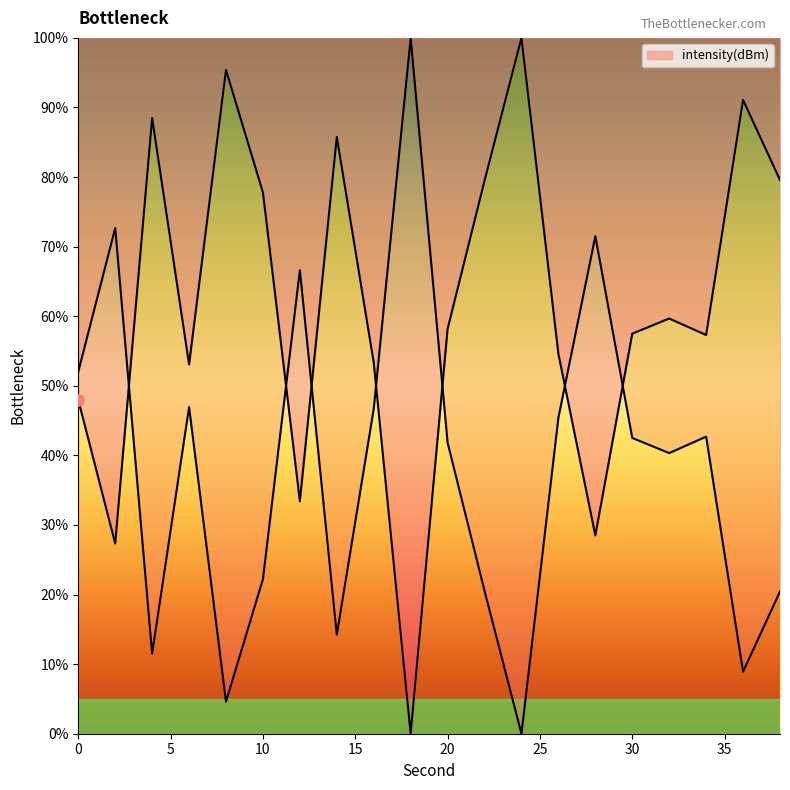

Approximately how many times larger is the value at 2 compared to 14?

0.3